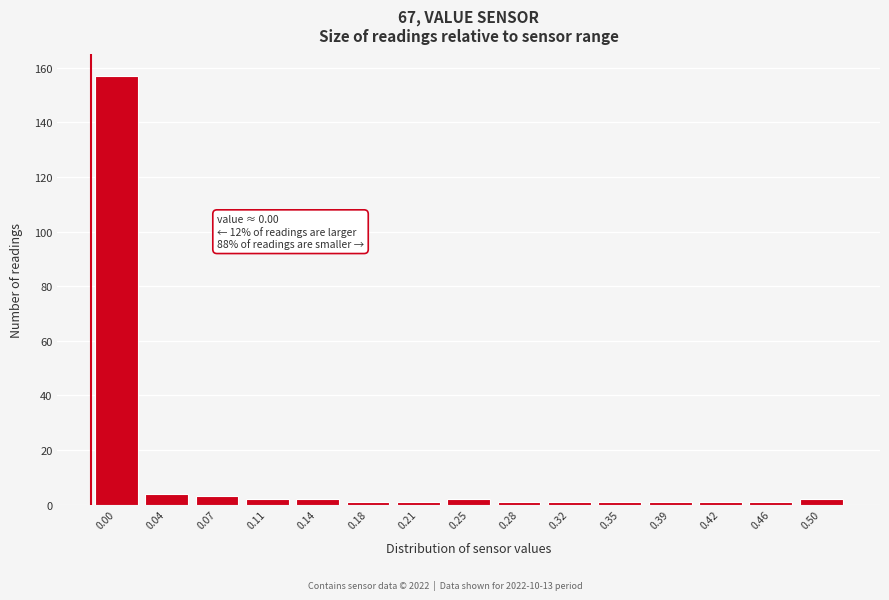

Reading left to right, what are all the values shown in this chart?

0.00=157	0.04=4	0.07=3	0.11=2	0.14=2	0.18=1	0.21=1	0.25=2	0.28=1	0.32=1	0.35=1	0.39=1	0.42=1	0.46=1	0.50=2